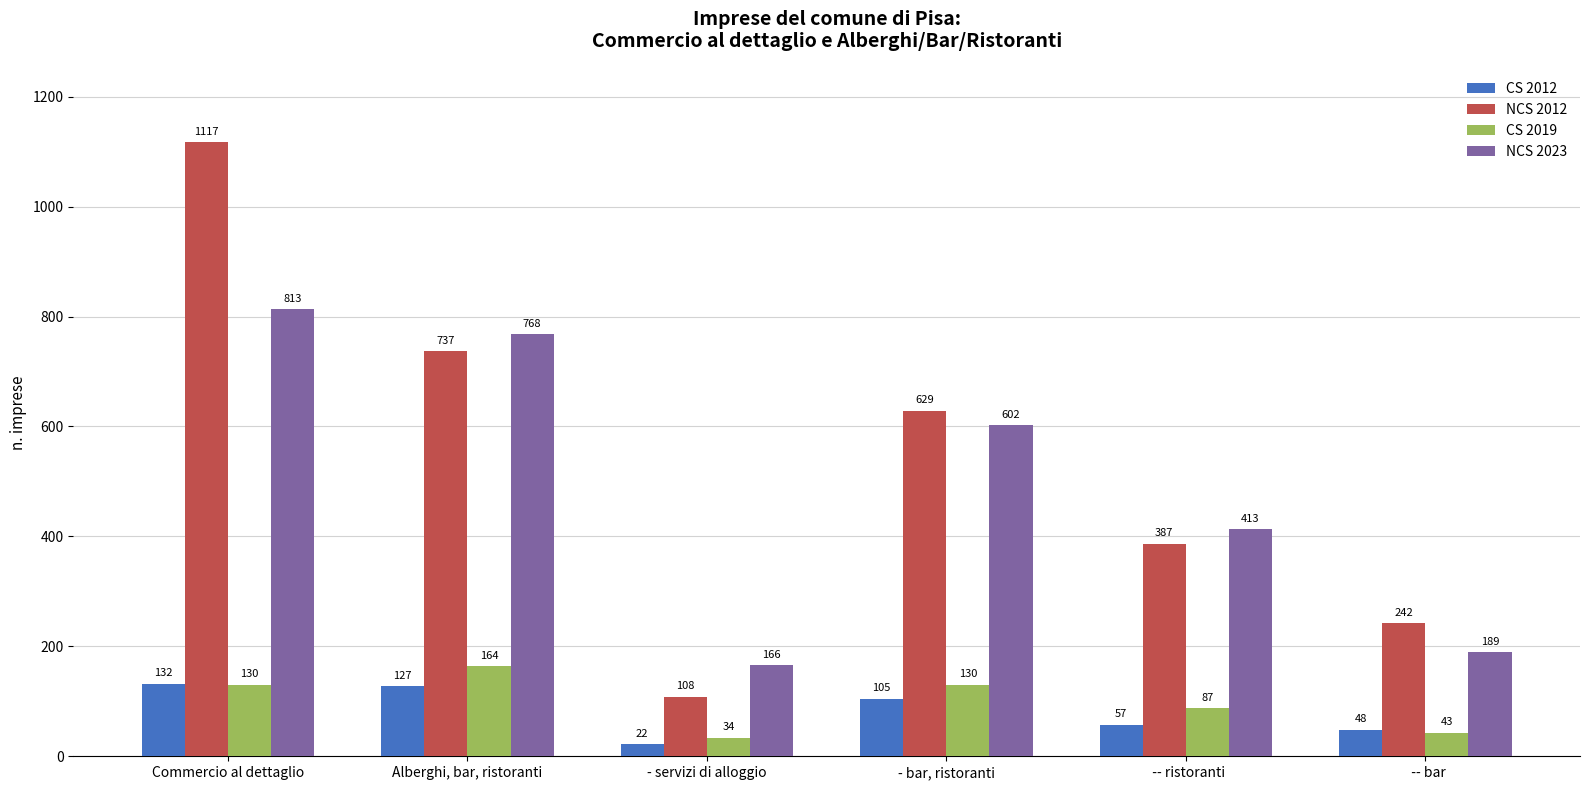

What is the sum of all CS 2019 values?

588